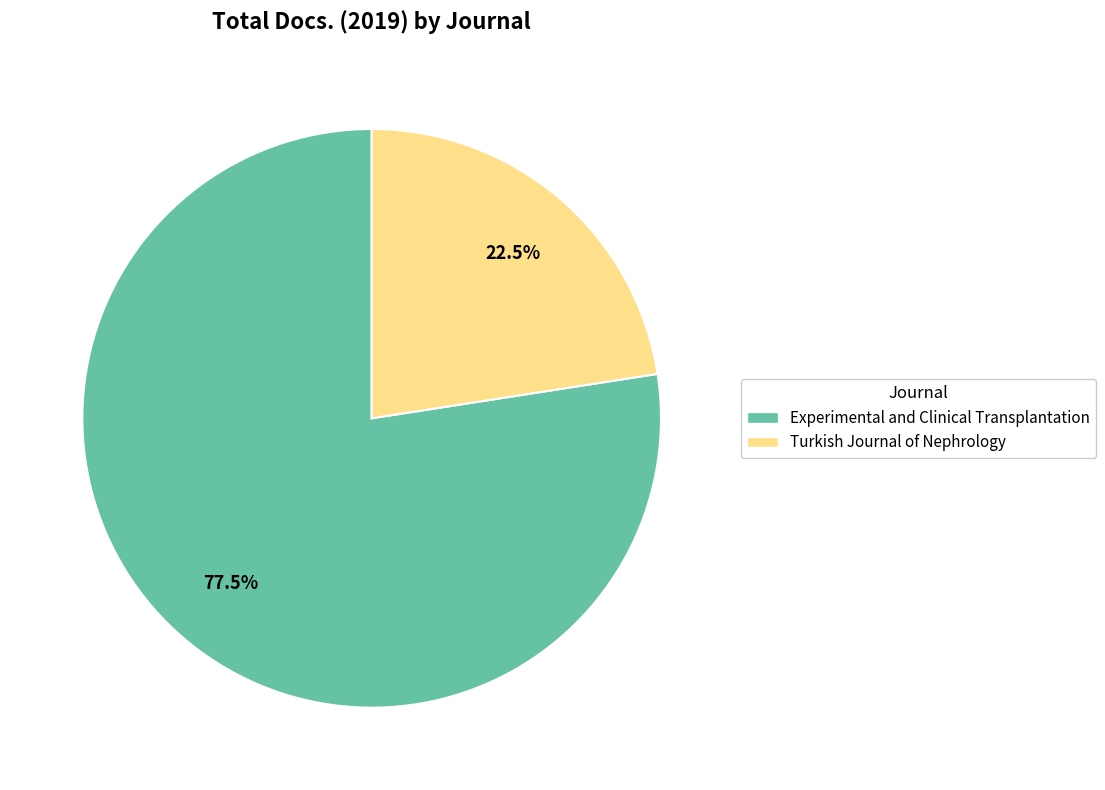

Which category has the biggest portion of the pie?

Experimental and Clinical Transplantation